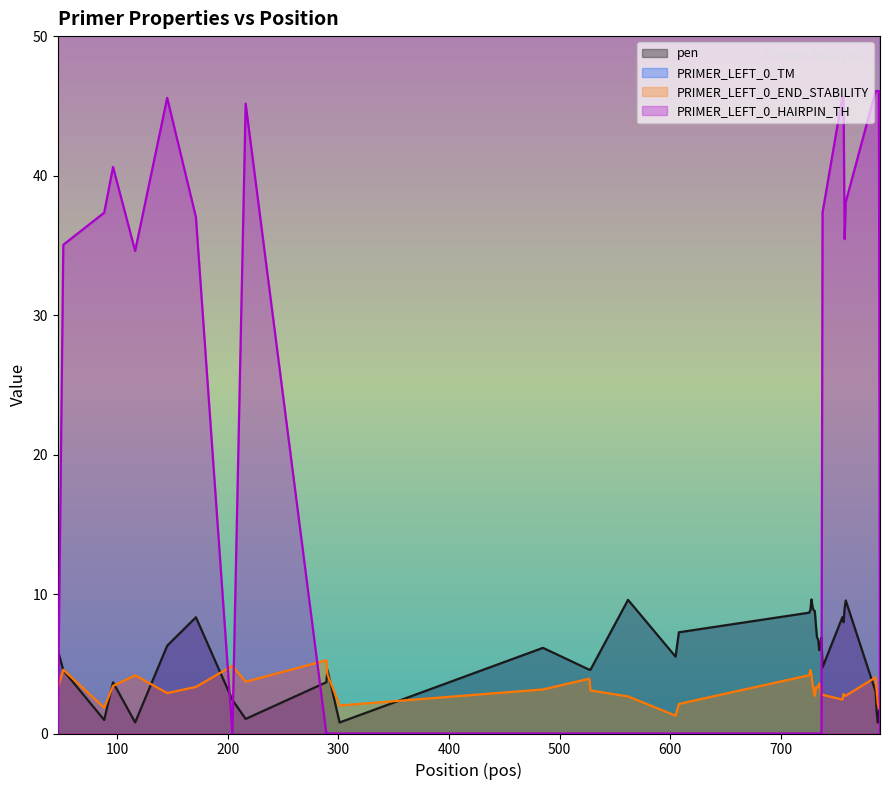

True or false: PRIMER_LEFT_0_HAIRPIN_TH and pen cross at least once.

True